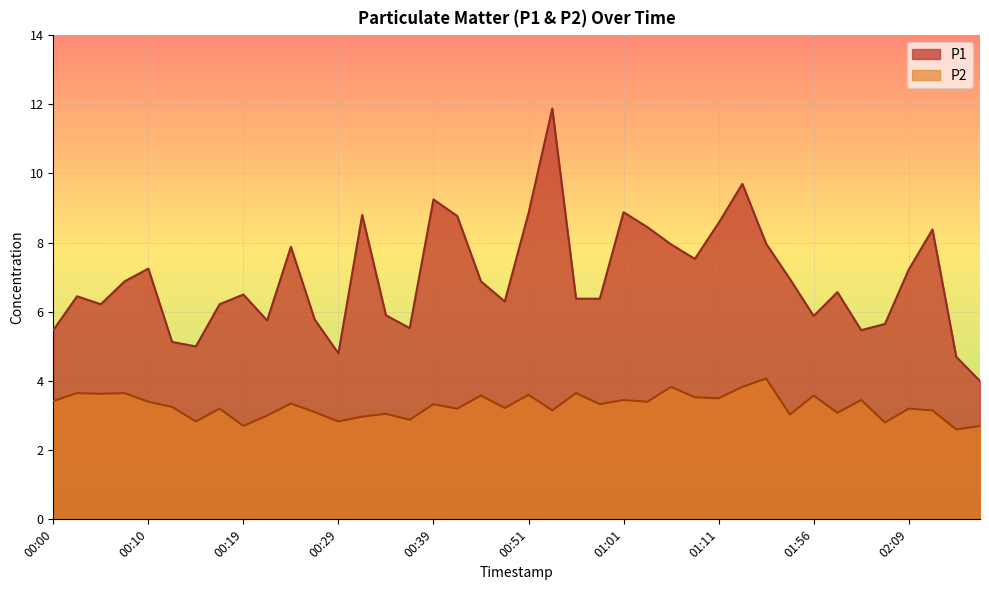

List the labels in order of P2 value, largest first.

01:29, 01:06, 01:13, 00:02, 00:07, 00:56, 00:05, 00:51, 00:46, 01:56, 01:09, 01:11, 01:01, 02:04, 00:00, 00:10, 01:04, 00:24, 00:39, 00:59, 00:12, 00:49, 00:17, 00:41, 02:09, 00:54, 02:11, 00:27, 02:01, 00:34, 01:40, 00:22, 00:32, 00:36, 00:15, 00:29, 02:06, 00:19, 02:16, 02:14